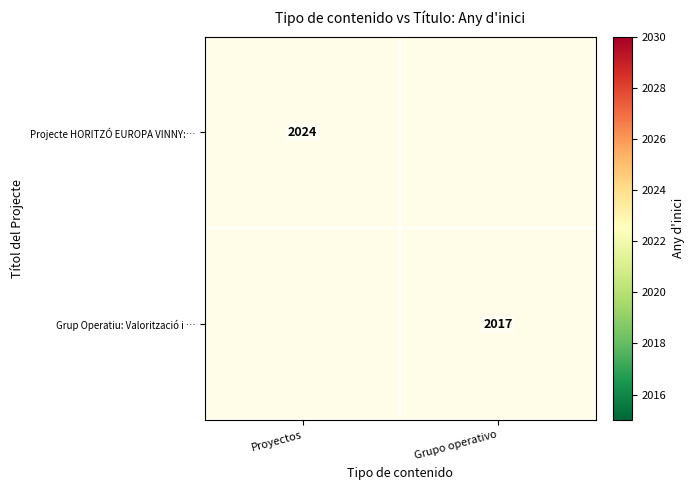

Is it true that Projecte HORITZÓ EUROPA VINNY:… equals 736.9 at Proyectos?

False